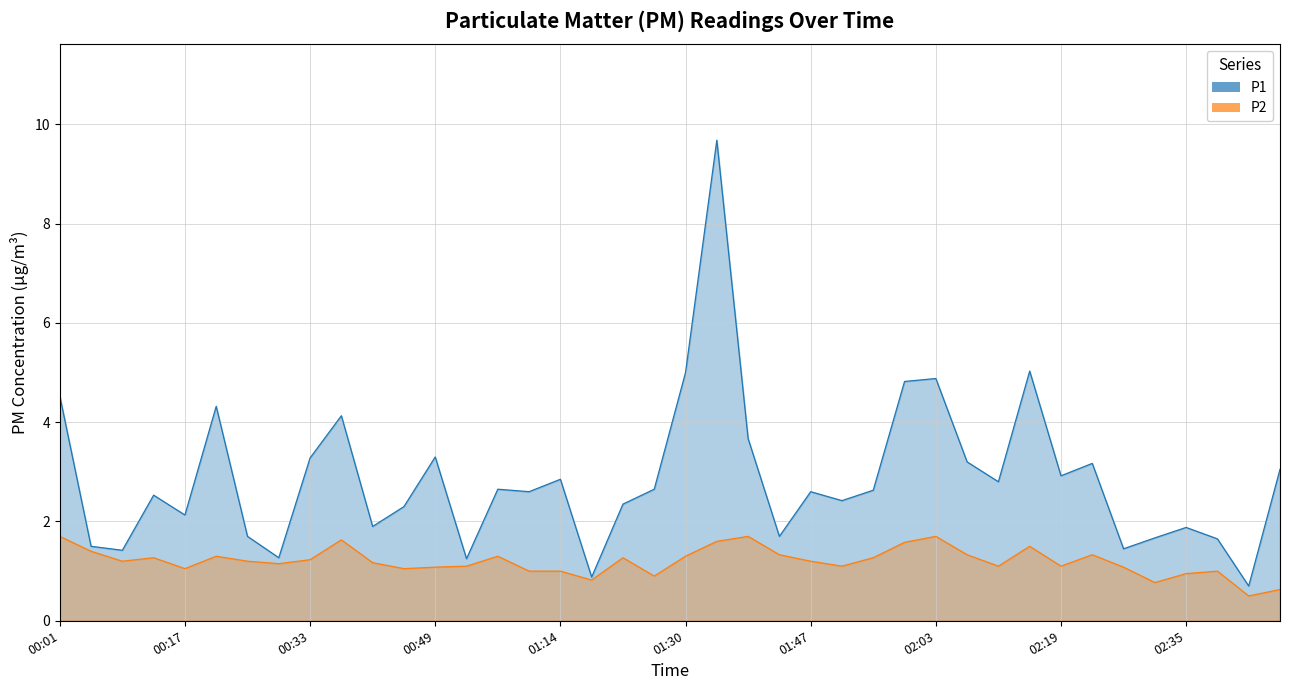

Where is the first local minimum for P2?

00:09